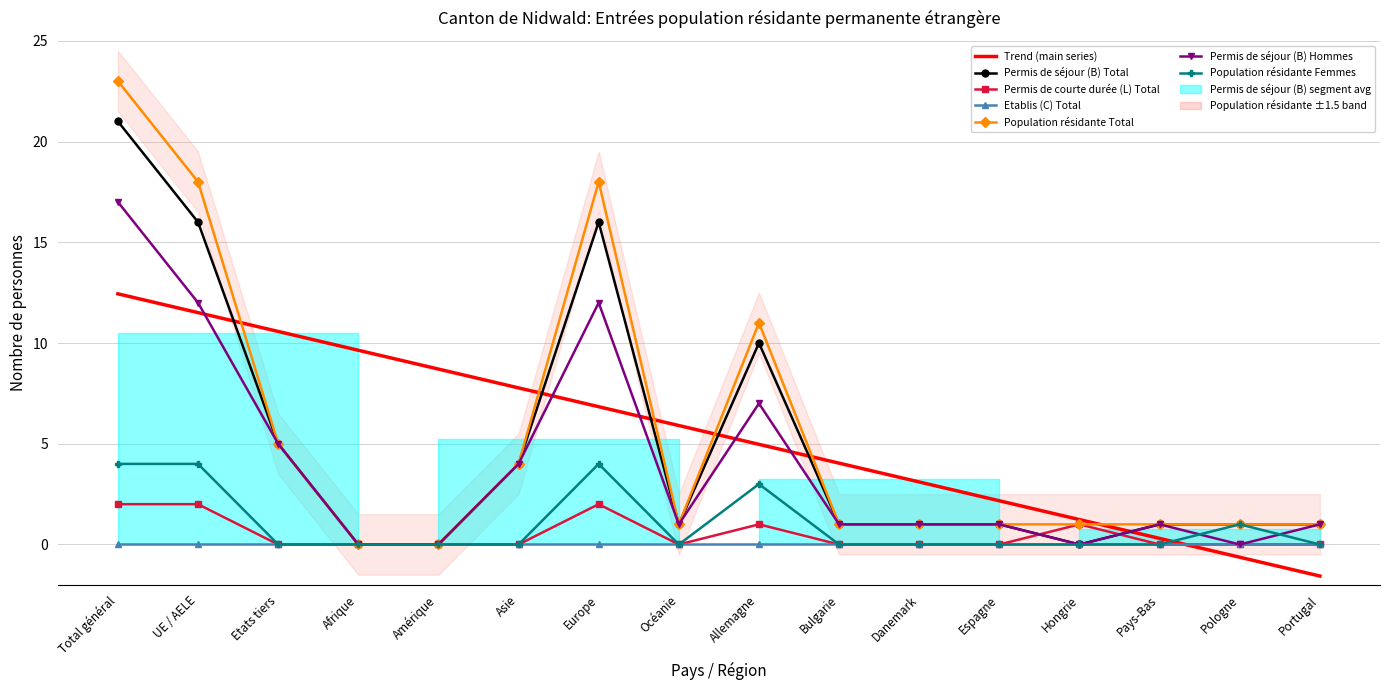

At which label does Permis de séjour (B) Hommes reach its peak?

Total général